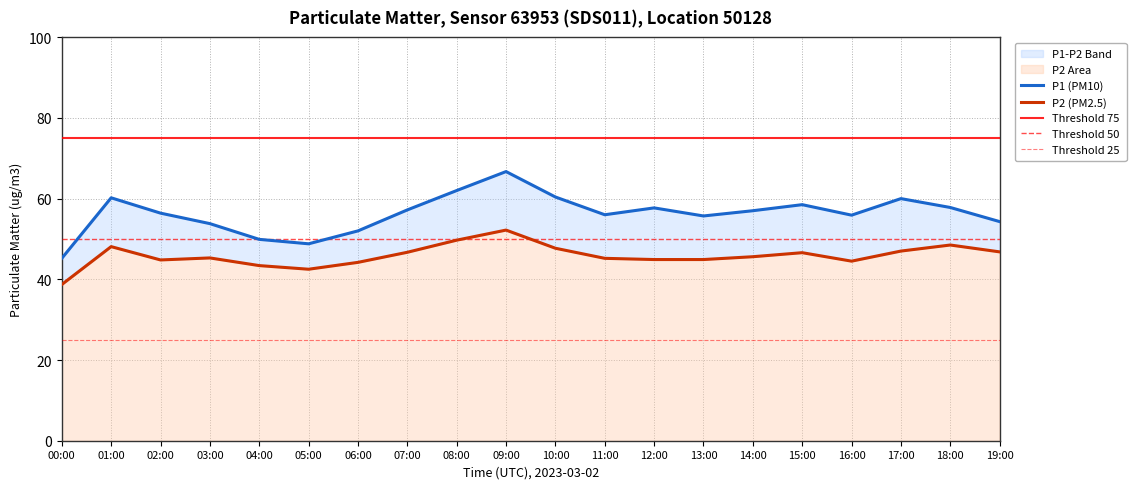

List the series in order of their overall mean, lowest first.

P2, P1